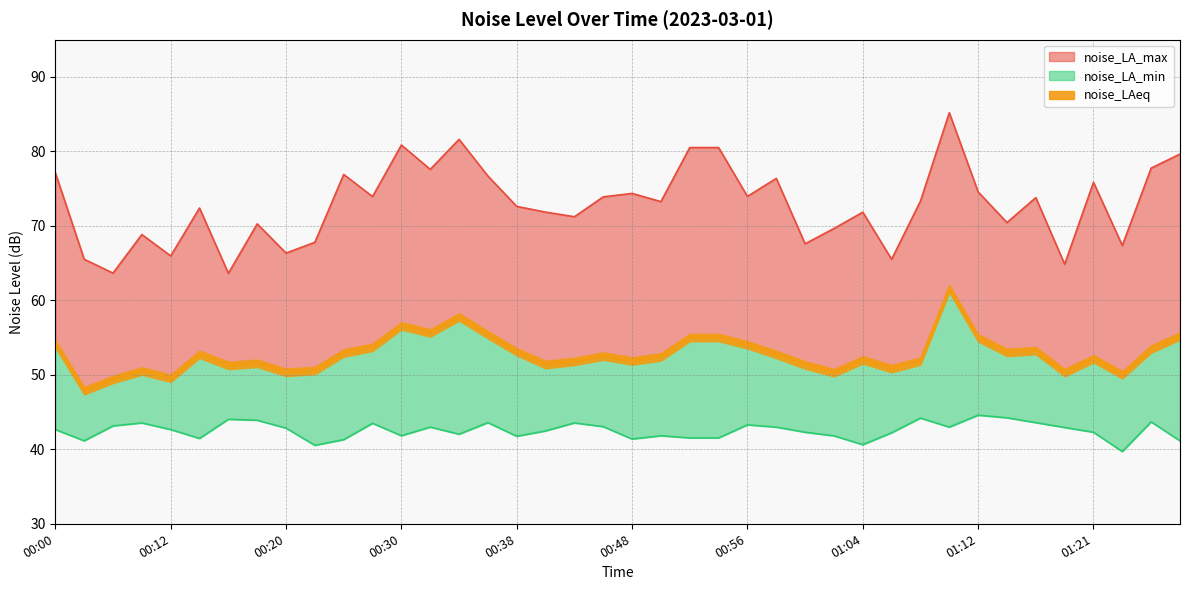

What is the difference between the highest and lowest values at 00:00?

34.5